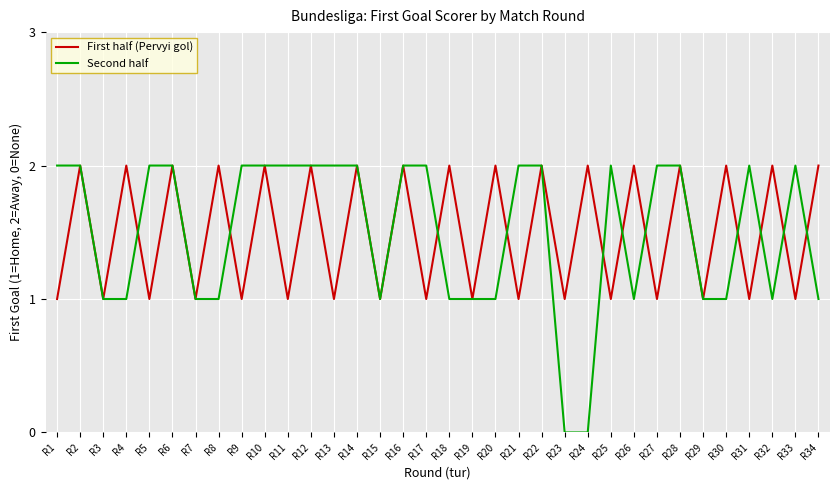

Which series has the largest range (max minus min)?

Second half